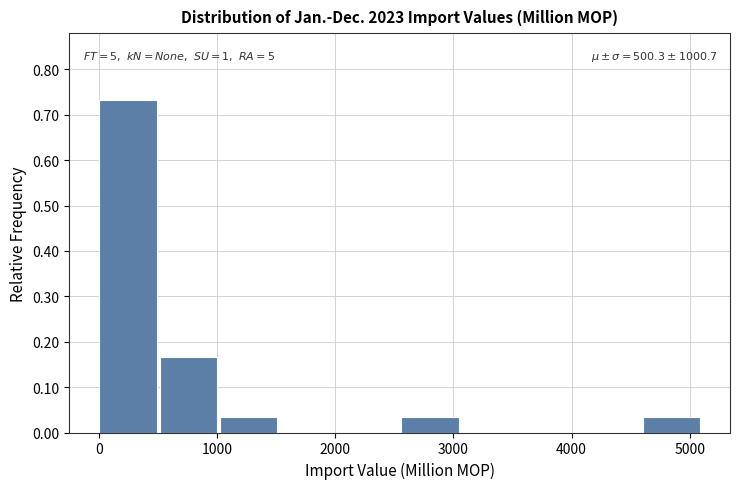

Over which range of the x-axis is the bar tallest?

0 to 500